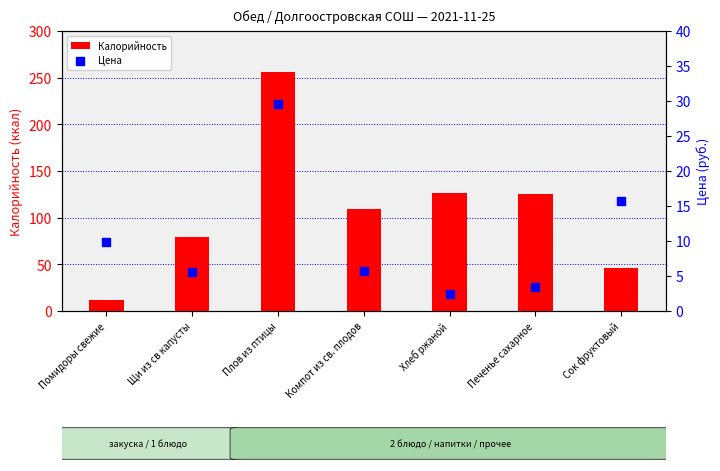

Which series reaches the maximum Y coordinate?

Калорийность